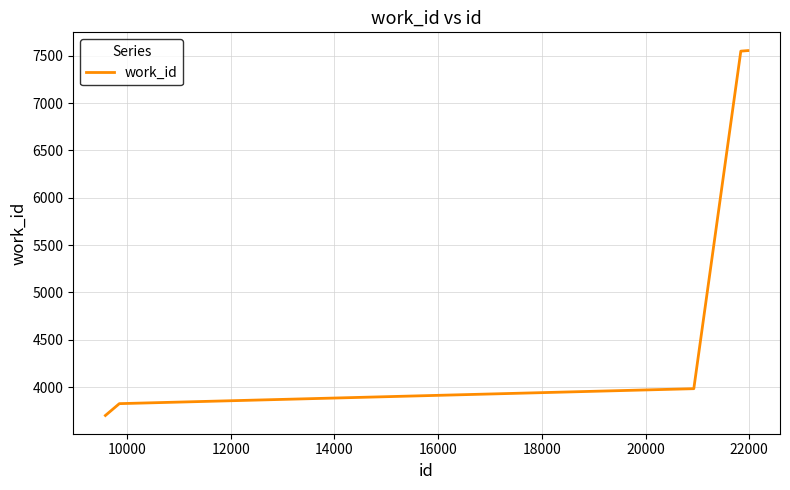

Count the number of data series in this chart.

1